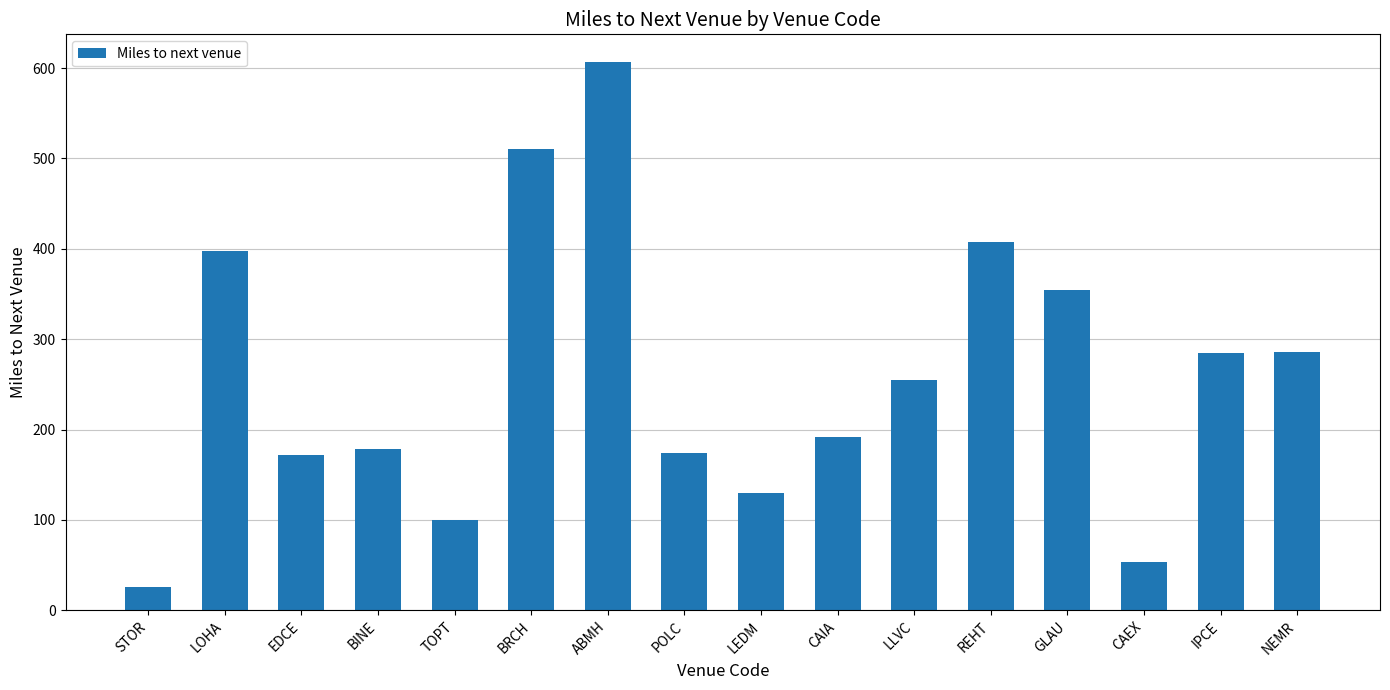

Where is the data nearest to the value 316?

NEMR